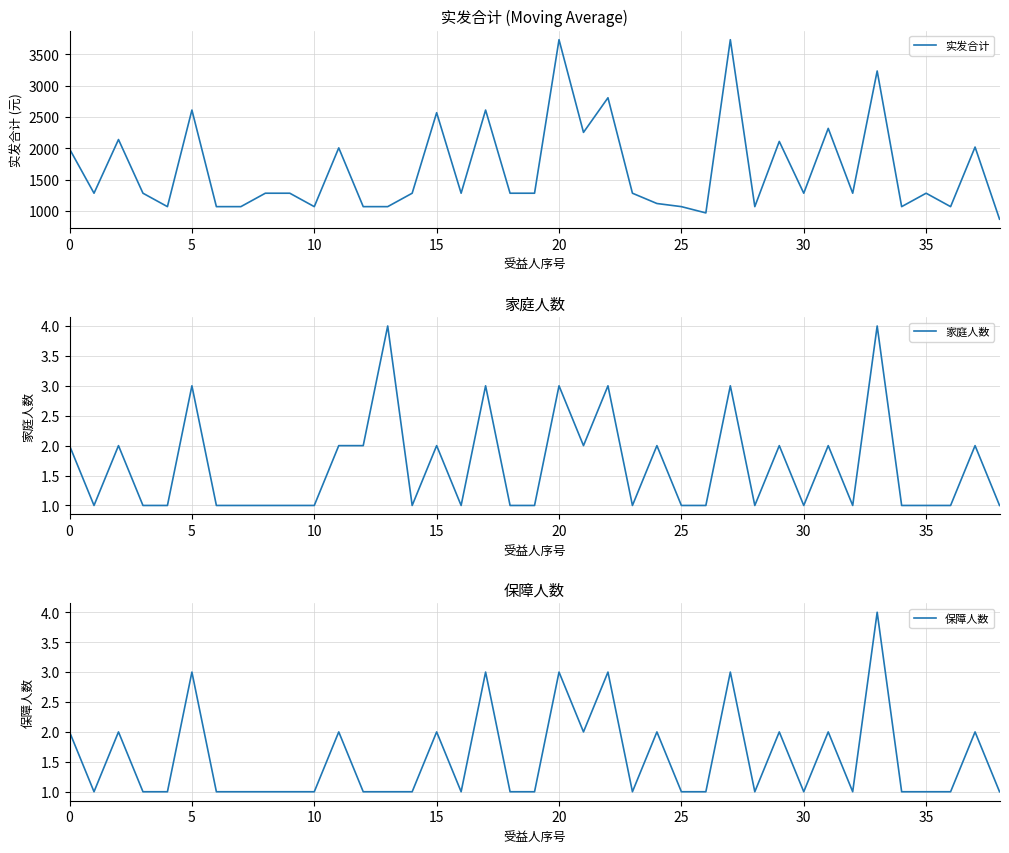

Reading left to right, extract all data points from this chart.

实发合计: 1990	1284	2140	1284	1070	2610	1070	1070	1284	1284	1070	2007	1070	1070	1284	2568	1284	2610	1284	1284	3732	2254	2806	1284	1120	1070	970	3732	1070	2110	1284	2318	1284	3233	1070	1284	1070	2020	870
家庭人数: 2	1	2	1	1	3	1	1	1	1	1	2	2	4	1	2	1	3	1	1	3	2	3	1	2	1	1	3	1	2	1	2	1	4	1	1	1	2	1
保障人数: 2	1	2	1	1	3	1	1	1	1	1	2	1	1	1	2	1	3	1	1	3	2	3	1	2	1	1	3	1	2	1	2	1	4	1	1	1	2	1